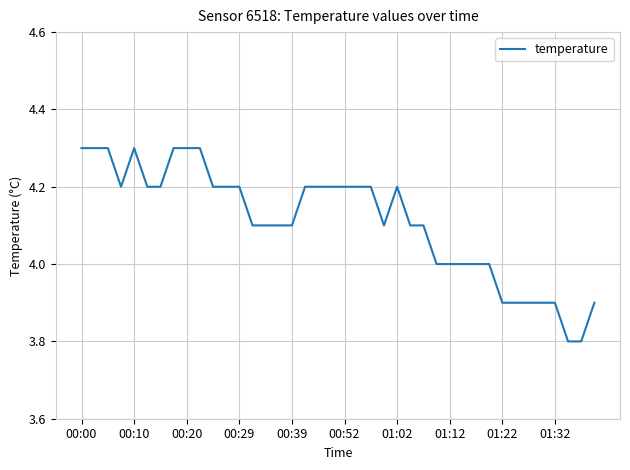

What is the maximum value shown in the chart?

4.3